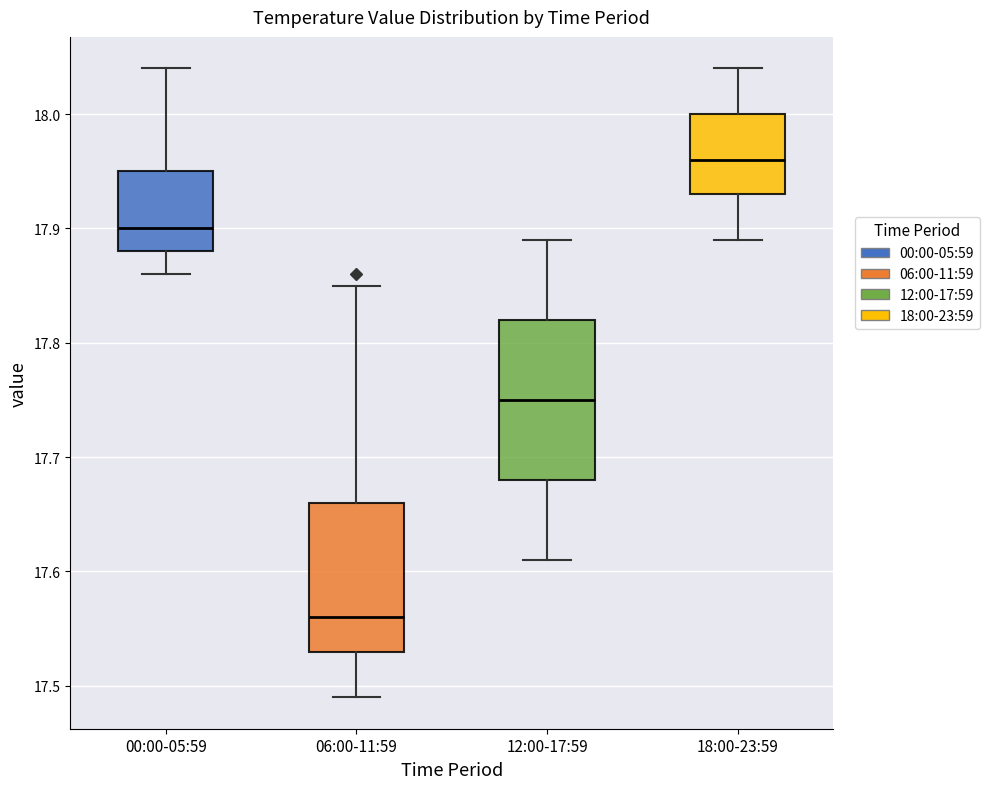

Reading left to right, transcribe this box plot: for each box, give where its median line is, the range the box spans, and where its two whiskers end, as read against the y-axis. The values are not printed on the chart, so give them approximately, as read against the axis.

00:00-05:59: median 17.90, box 17.88 to 17.95, whiskers 17.86 to 18.04
06:00-11:59: median 17.56, box 17.53 to 17.66, whiskers 17.49 to 17.85
12:00-17:59: median 17.75, box 17.68 to 17.82, whiskers 17.61 to 17.89
18:00-23:59: median 17.96, box 17.93 to 18.00, whiskers 17.89 to 18.04